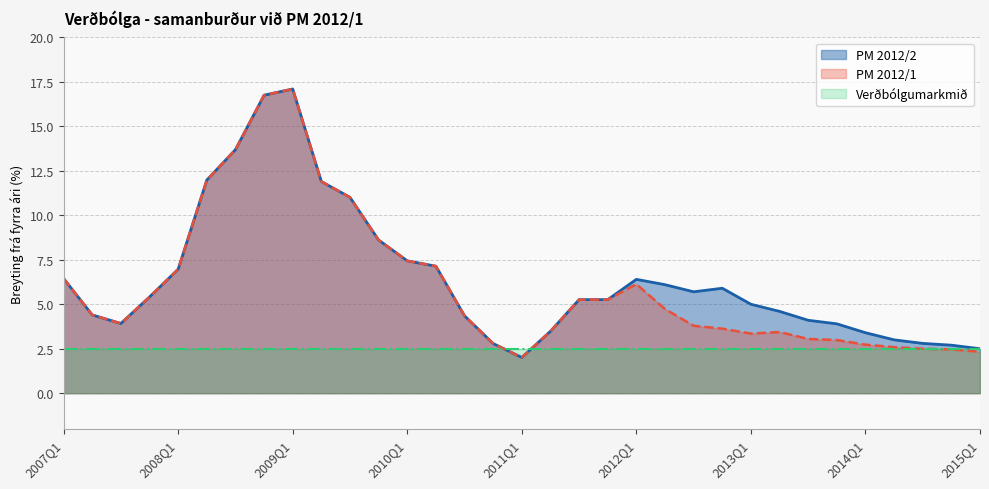

What position from the left is 2012Q4?

24